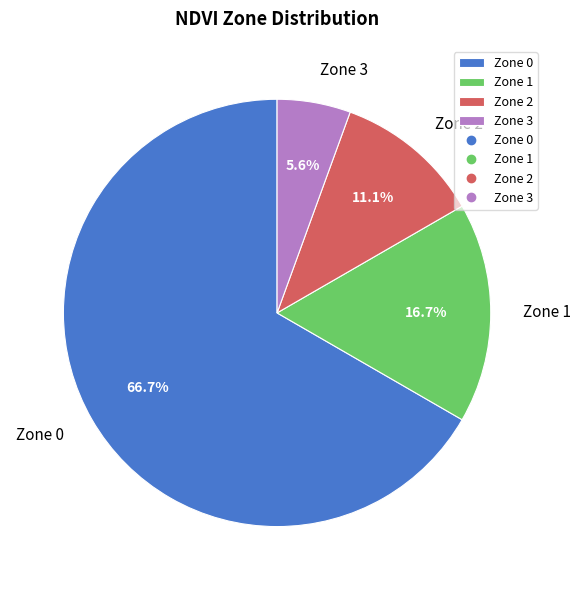

Is the sum of Zone 1 and Zone 3 greater than half?

No